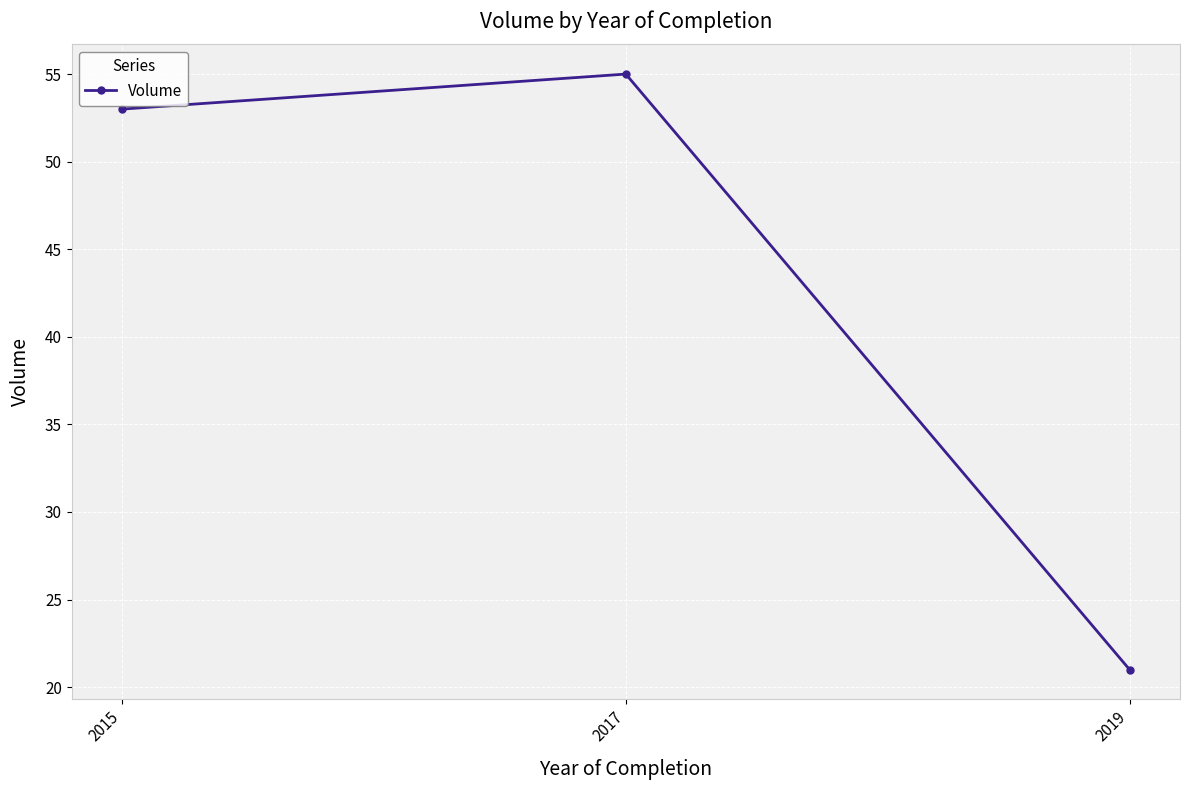

True or false: the data shows 12 at 2017.

False